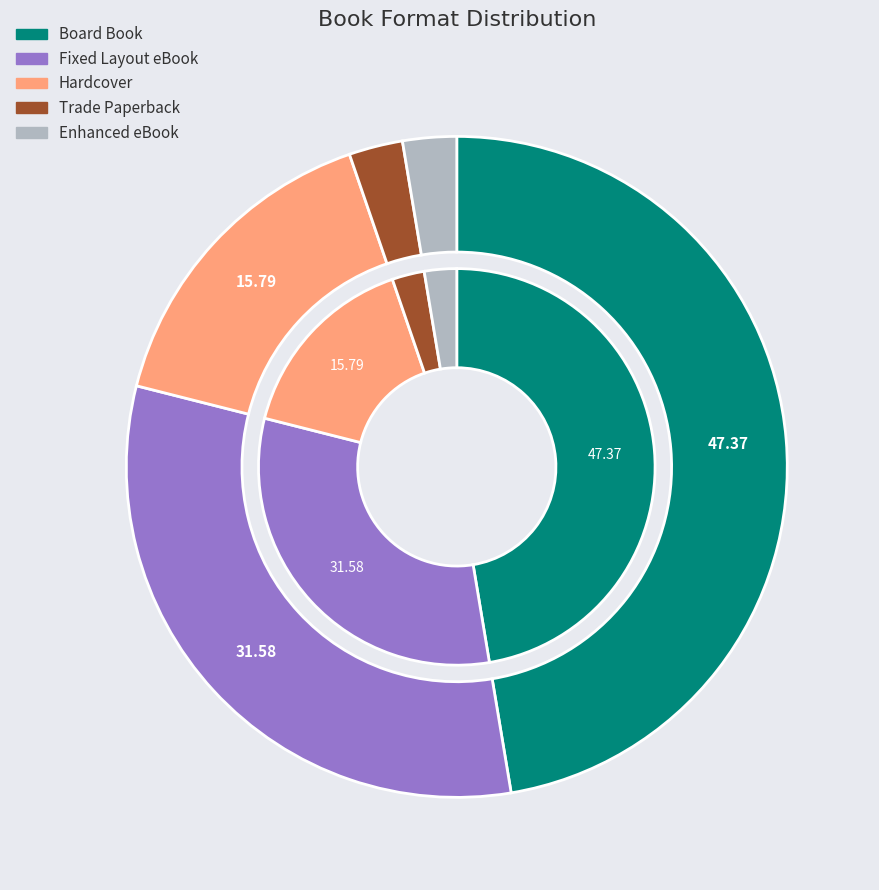

What percentage is the Trade Paperback slice, to the nearest percent?

3%